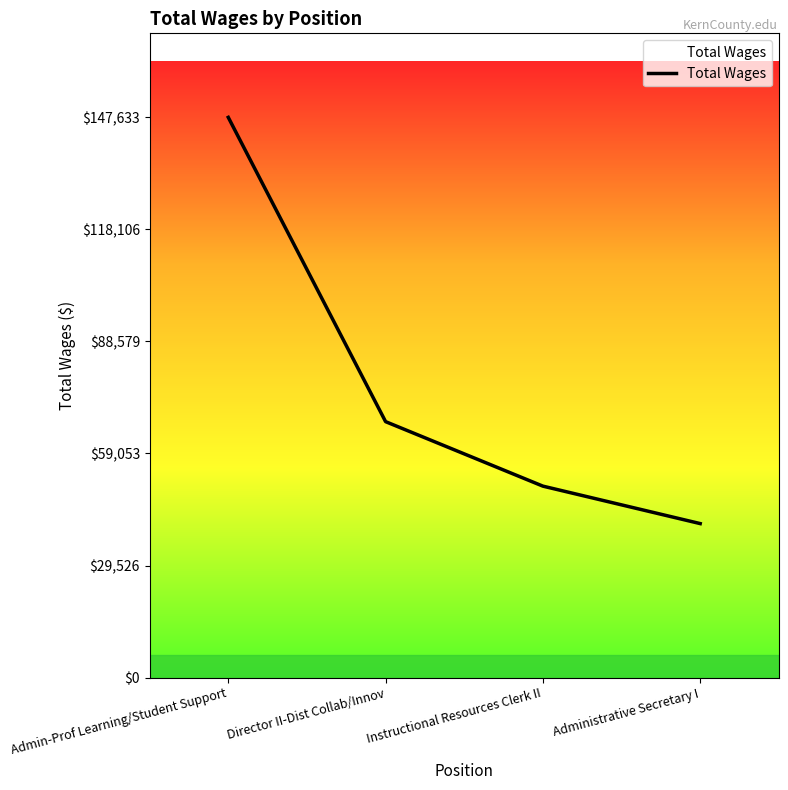

List the labels in order of value, largest first.

Admin-Prof Learning/Student Support, Director II-Dist Collab/Innov, Instructional Resources Clerk II, Administrative Secretary I